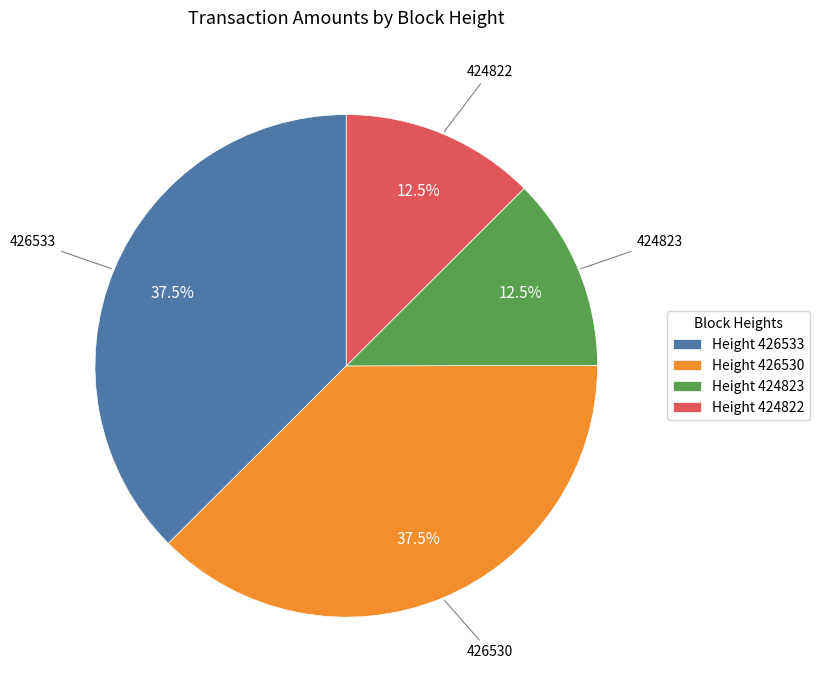

Approximately how many times larger is the value at Height 426530 compared to Height 426533?

1.0